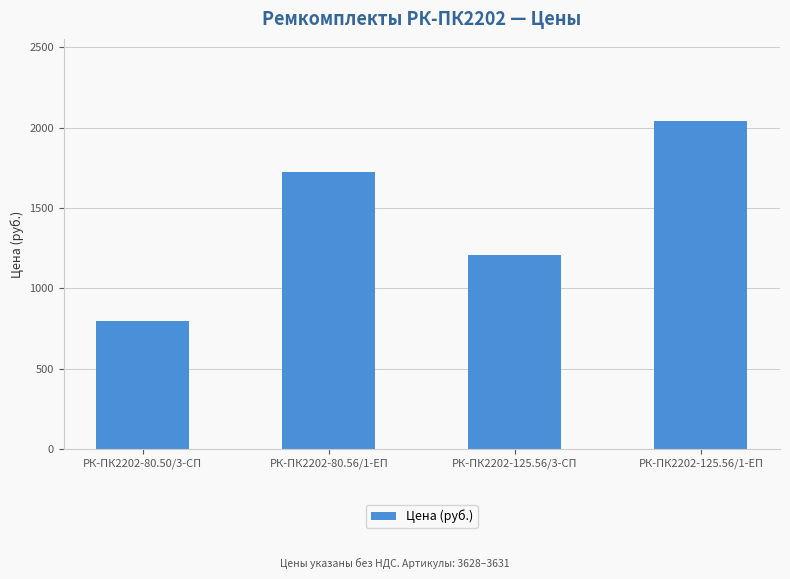

How many bars are there in total?

4